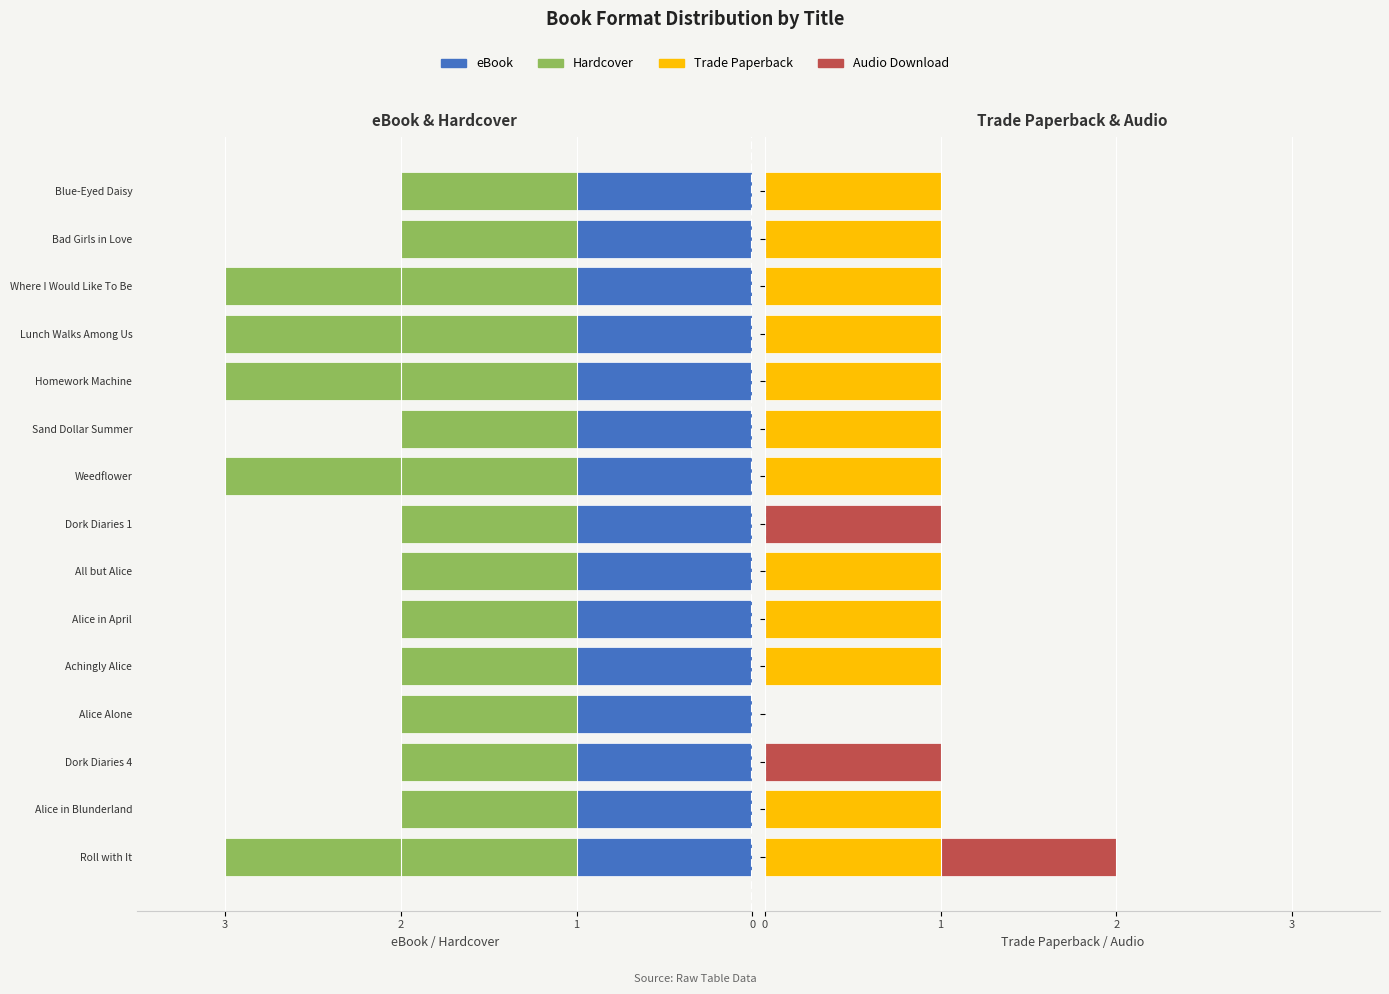

Does the chart contain any negative values?

Yes